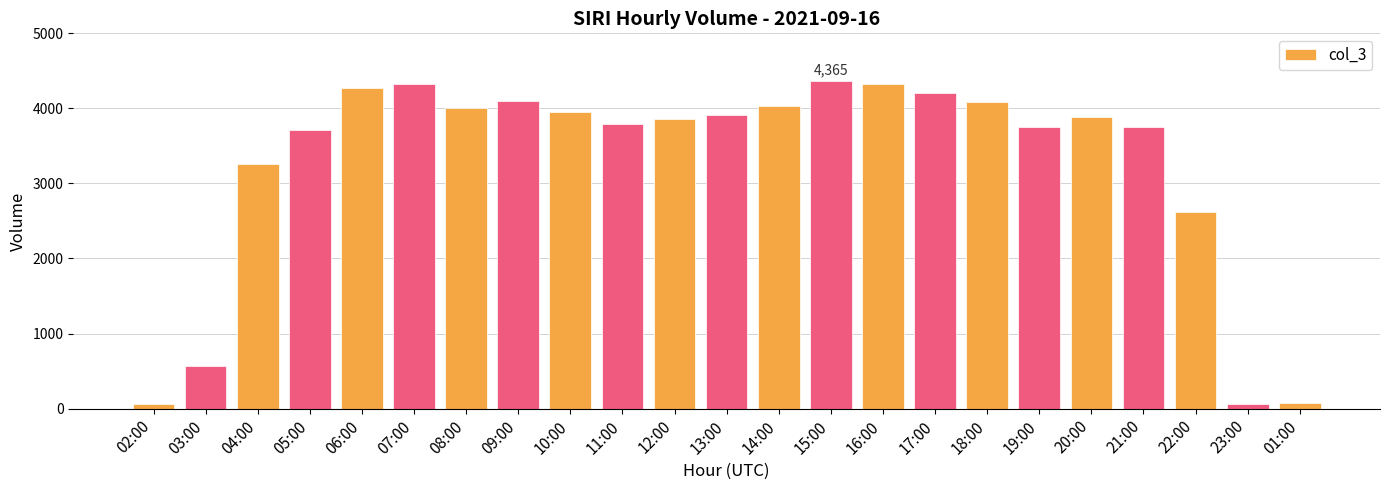

What is the maximum value shown in the chart?

4365